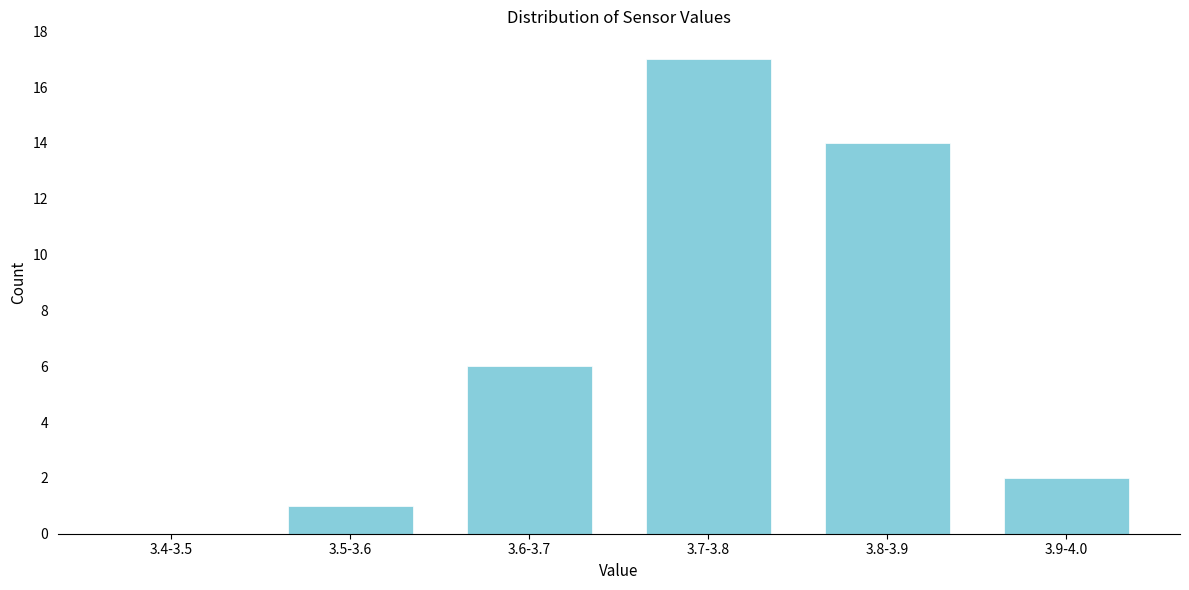

Reading right to left, what are all the values shown in this chart?

3.9-4.0=2	3.8-3.9=14	3.7-3.8=17	3.6-3.7=6	3.5-3.6=1	3.4-3.5=0